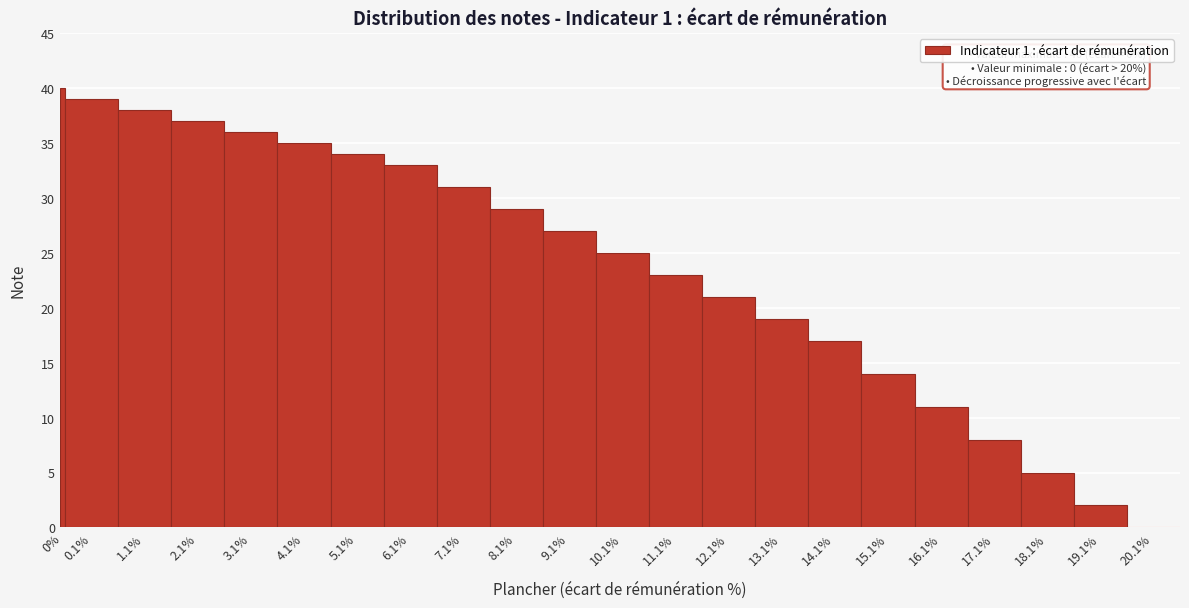

Reading left to right, transcribe all the data shown in this chart.

0%=40	0.1%=39	1.1%=38	2.1%=37	3.1%=36	4.1%=35	5.1%=34	6.1%=33	7.1%=31	8.1%=29	9.1%=27	10.1%=25	11.1%=23	12.1%=21	13.1%=19	14.1%=17	15.1%=14	16.1%=11	17.1%=8	18.1%=5	19.1%=2	20.1%=0